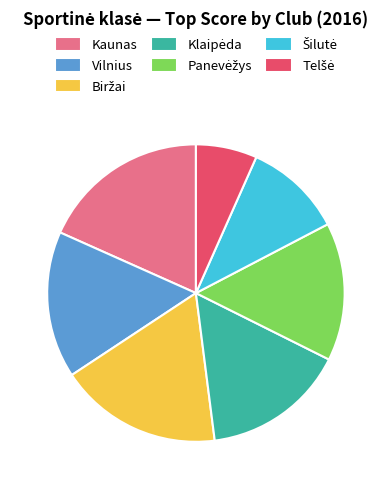

Is there a majority slice in this chart?

No